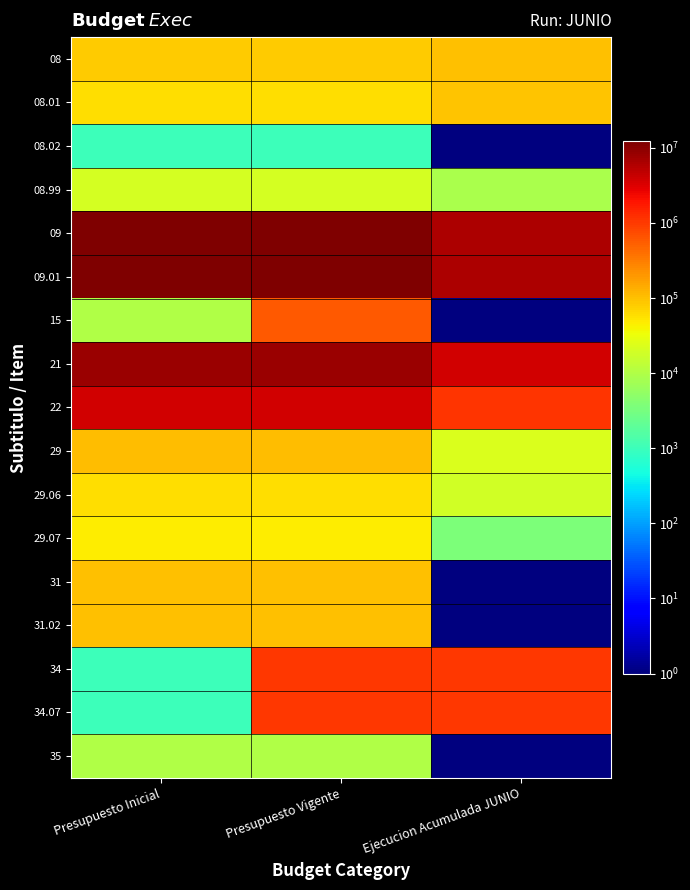

Reading left to right, what are all the values shown in this chart?

08: Presupuesto Inicial=82823.0	Presupuesto Vigente=82823.0	Ejecucion Acumulada JUNIO=101015.0
08.01: Presupuesto Inicial=61350.0	Presupuesto Vigente=61350.0	Ejecucion Acumulada JUNIO=92321.0
08.02: Presupuesto Inicial=1023.0	Presupuesto Vigente=1023.0	Ejecucion Acumulada JUNIO=0.1
08.99: Presupuesto Inicial=20450.0	Presupuesto Vigente=20450.0	Ejecucion Acumulada JUNIO=8694.0
09: Presupuesto Inicial=11743055.0	Presupuesto Vigente=12180206.0	Ejecucion Acumulada JUNIO=6059389.0
09.01: Presupuesto Inicial=11743055.0	Presupuesto Vigente=12180206.0	Ejecucion Acumulada JUNIO=6059389.0
15: Presupuesto Inicial=10000.0	Presupuesto Vigente=591111.0	Ejecucion Acumulada JUNIO=0.1
21: Presupuesto Inicial=7863299.0	Presupuesto Vigente=7830468.0	Ejecucion Acumulada JUNIO=3763206.0
22: Presupuesto Inicial=3754050.0	Presupuesto Vigente=3754050.0	Ejecucion Acumulada JUNIO=1134211.0
29: Presupuesto Inicial=105279.0	Presupuesto Vigente=105279.0	Ejecucion Acumulada JUNIO=22194.0
29.06: Presupuesto Inicial=58533.0	Presupuesto Vigente=58533.0	Ejecucion Acumulada JUNIO=18507.0
29.07: Presupuesto Inicial=46746.0	Presupuesto Vigente=46746.0	Ejecucion Acumulada JUNIO=3687.0
31: Presupuesto Inicial=102250.0	Presupuesto Vigente=102250.0	Ejecucion Acumulada JUNIO=0.1
31.02: Presupuesto Inicial=102250.0	Presupuesto Vigente=102250.0	Ejecucion Acumulada JUNIO=0.1
34: Presupuesto Inicial=1000.0	Presupuesto Vigente=1052093.0	Ejecucion Acumulada JUNIO=1052093.0
34.07: Presupuesto Inicial=1000.0	Presupuesto Vigente=1052093.0	Ejecucion Acumulada JUNIO=1052093.0
35: Presupuesto Inicial=10000.0	Presupuesto Vigente=10000.0	Ejecucion Acumulada JUNIO=0.1